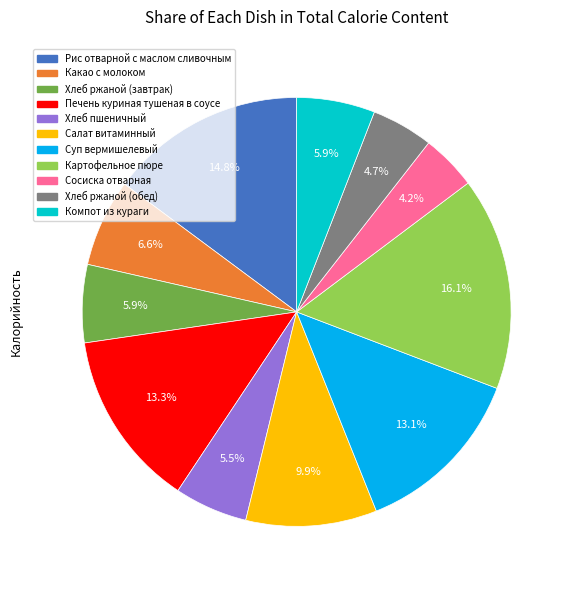

To the nearest percent, what is the combined percentage of Какао с молоком and Хлеб ржаной (обед)?

11%